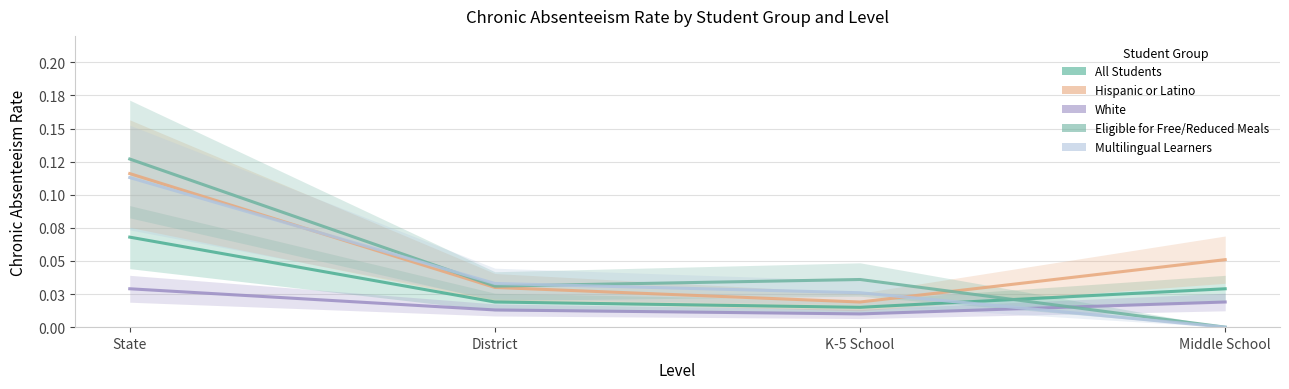

Which series has the largest total across all categories?

Hispanic or Latino